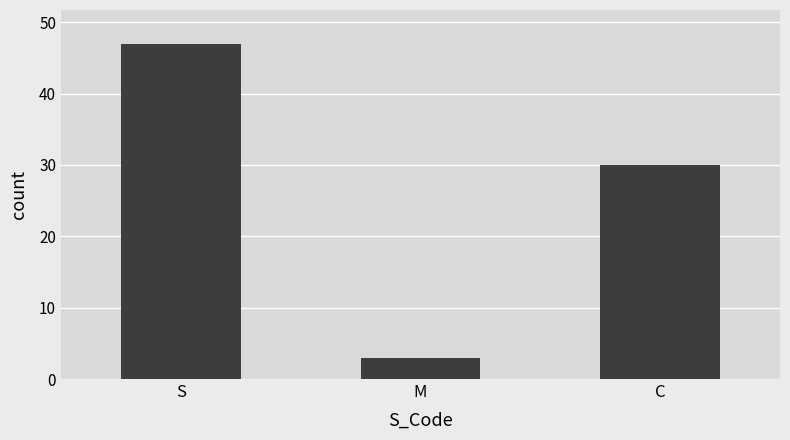

How many data points are less than 30?

1